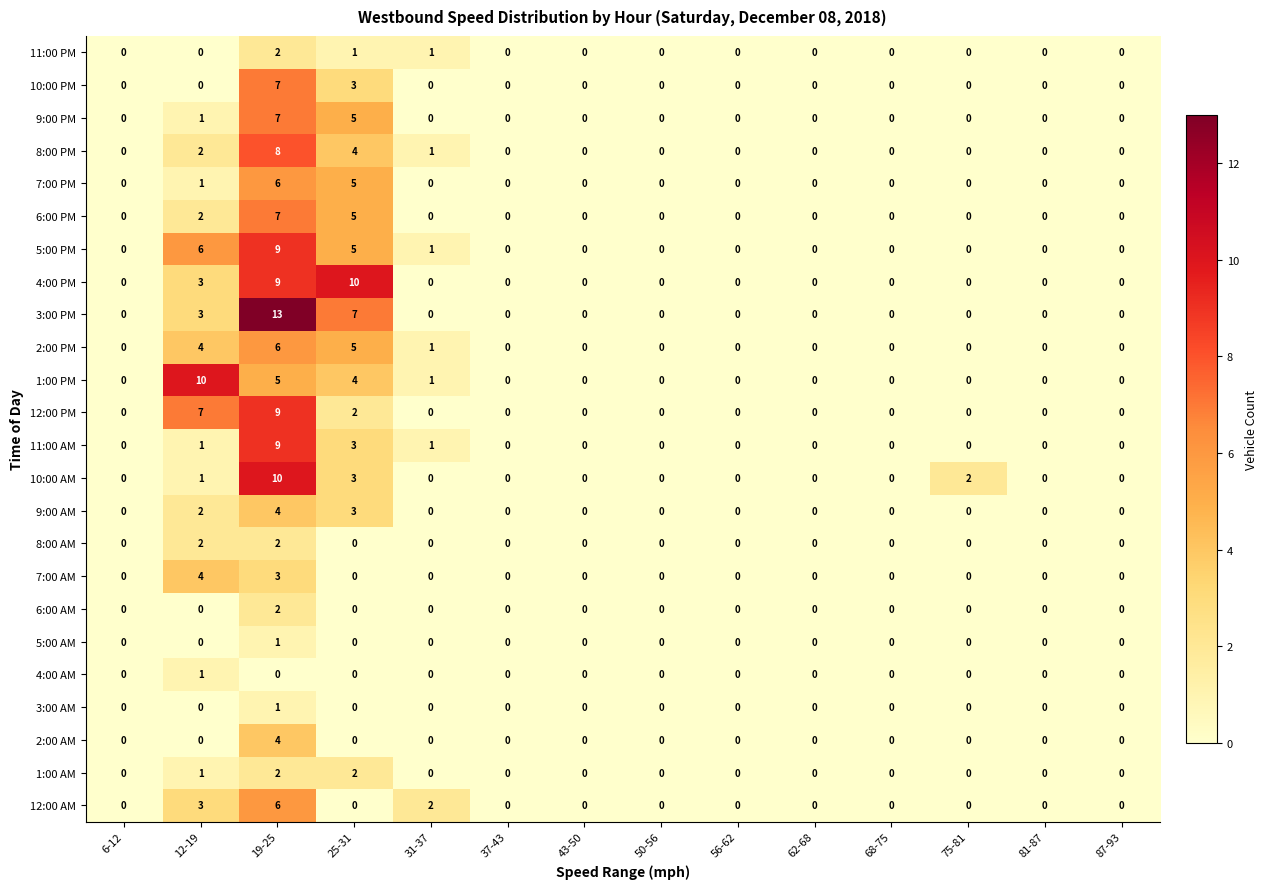

Count the number of categories in the chart.

14